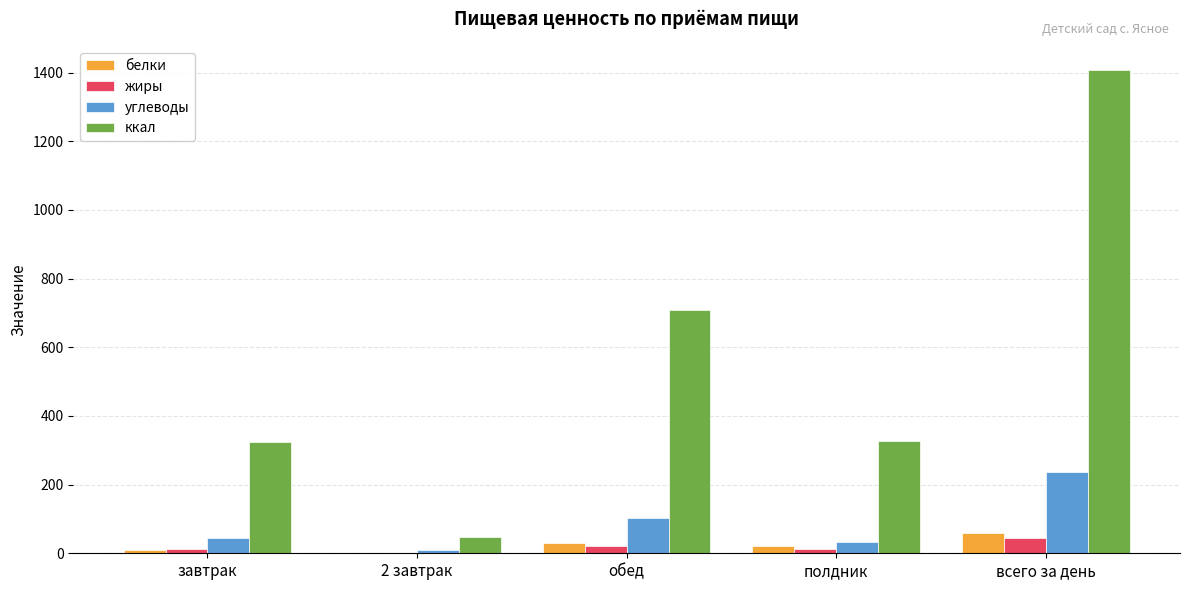

Is the value of белки at 2 завтрак greater than the value of ккал at 2 завтрак?

No